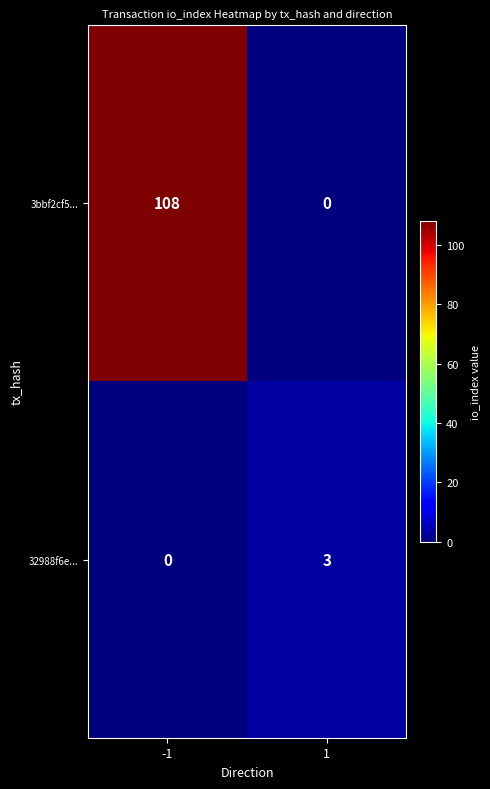

Between -1 and 1, which series saw the biggest shift?

3bbf2cf5...